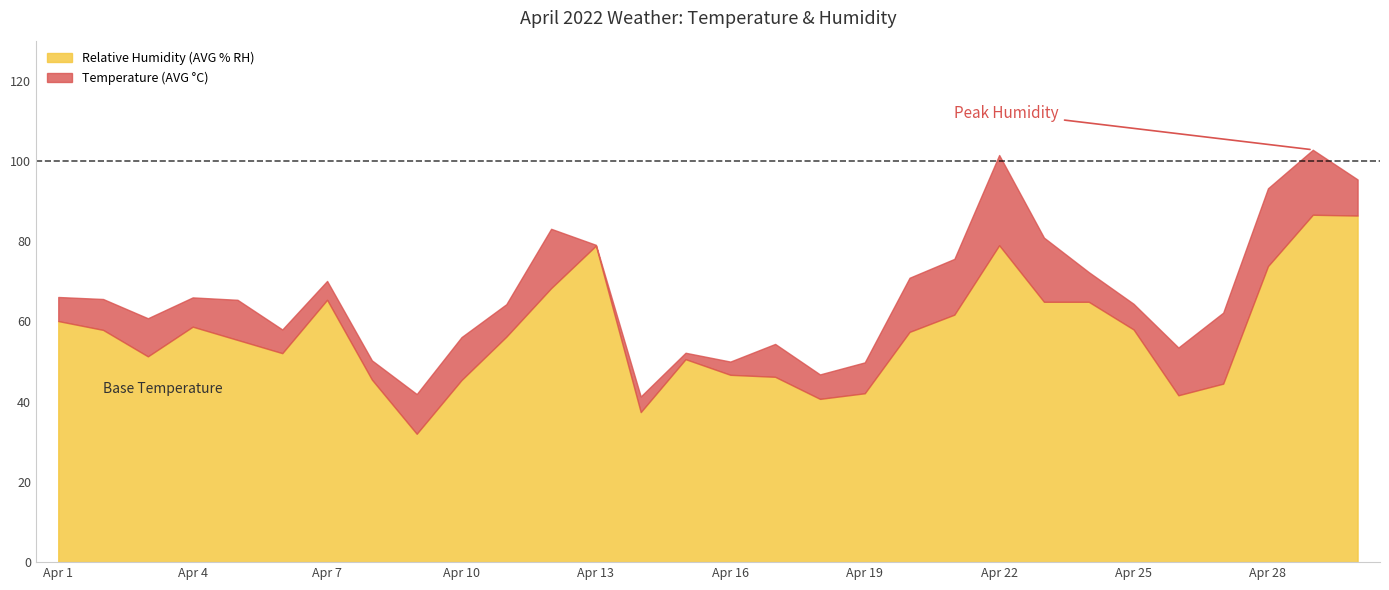

At which label does Temperature (AVG °C) reach its peak?

Apr 22